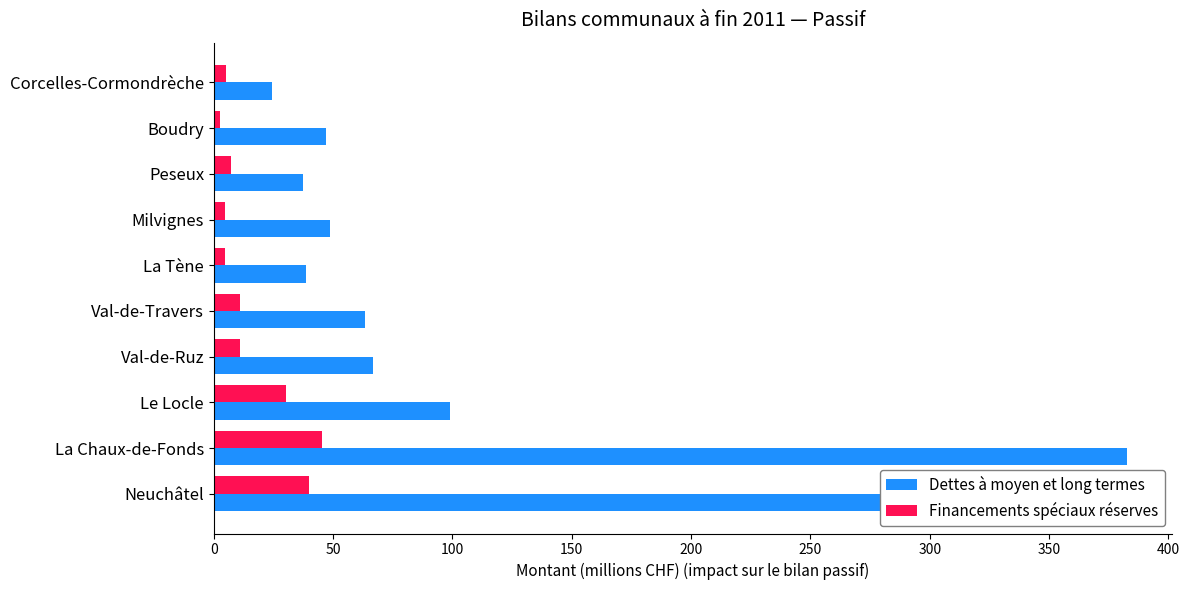

List the series in order of their peak value, lowest first.

Financements spéciaux réserves, Dettes à moyen et long termes